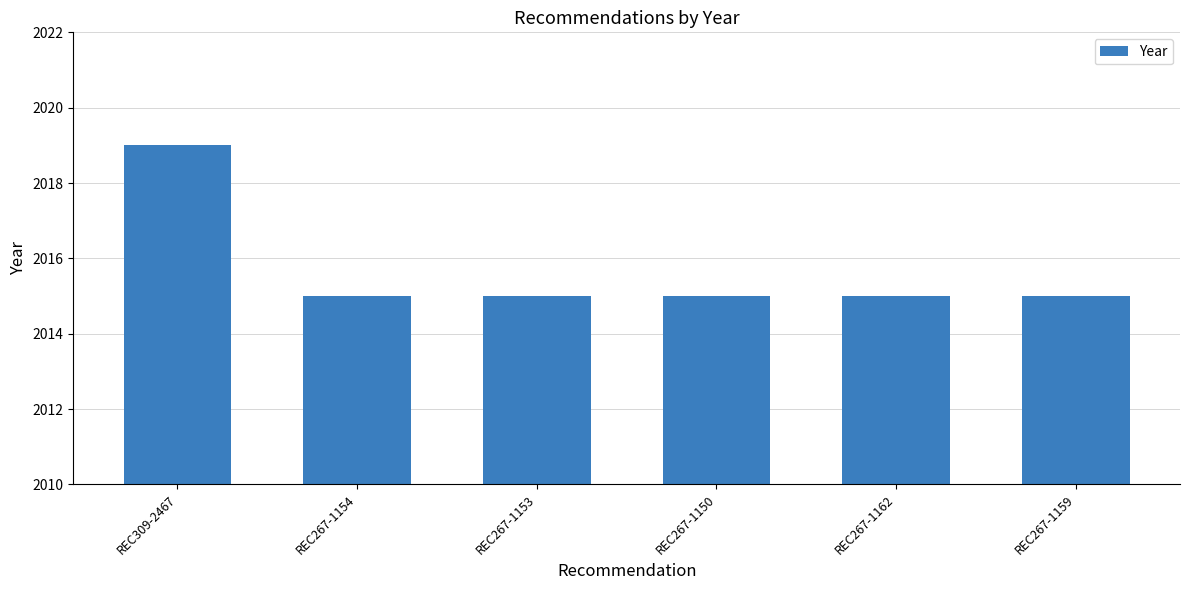

What is the sum of all values?

12094